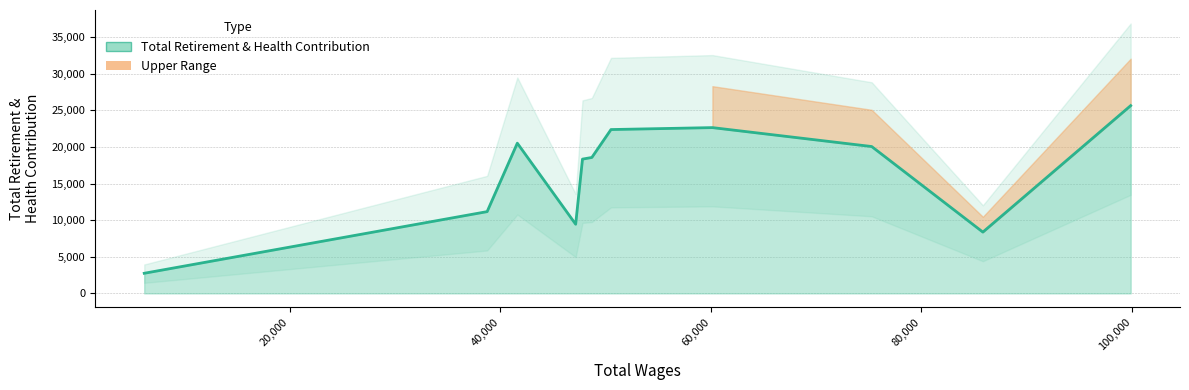

What is the approximate value at 38737, to the nearest 10?

11170